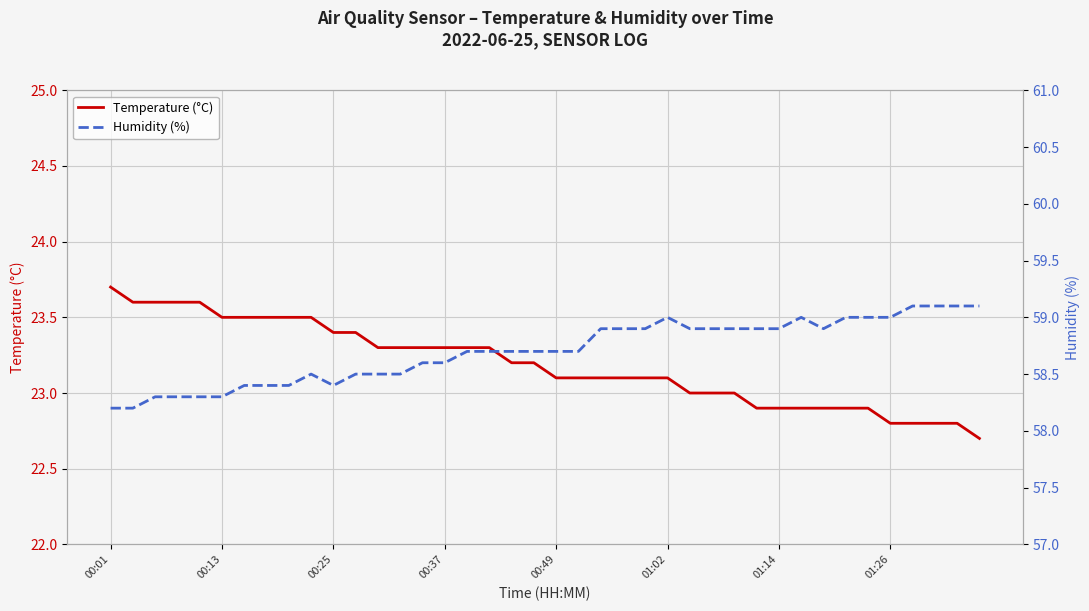

What is the lowest value of the Temperature (°C) series?

22.7